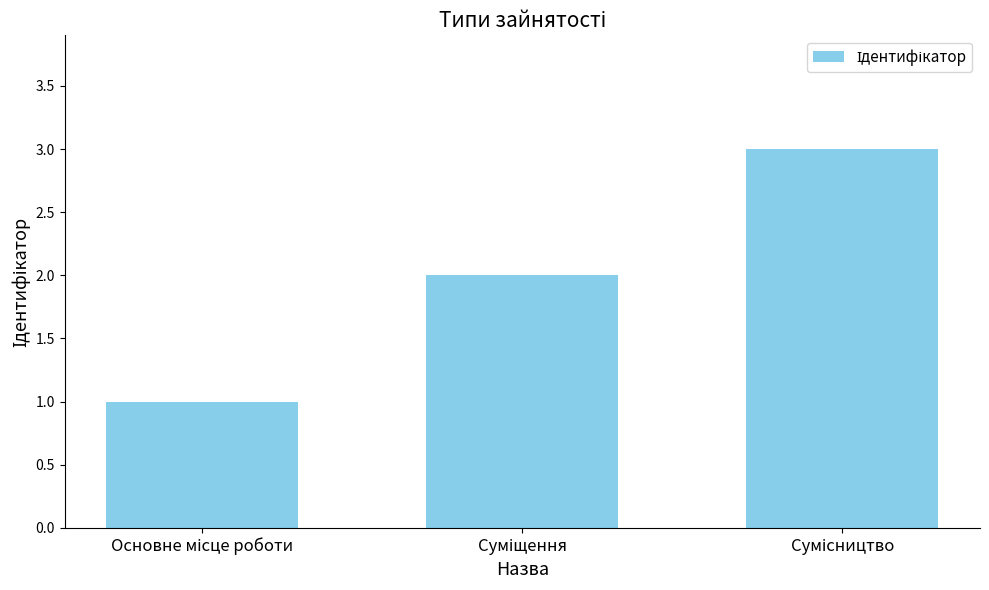

What is the greatest value displayed?

3